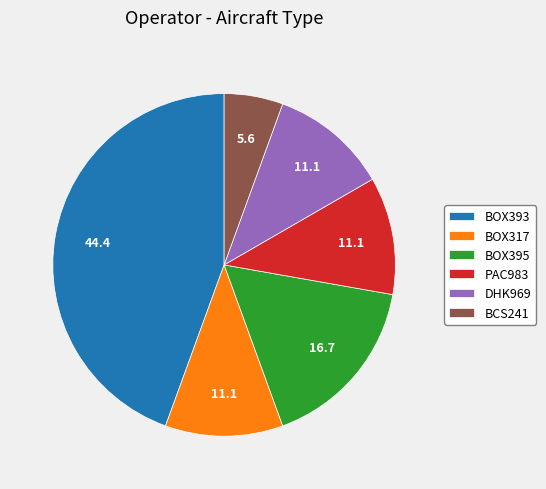

How many slices are in this pie chart?

6